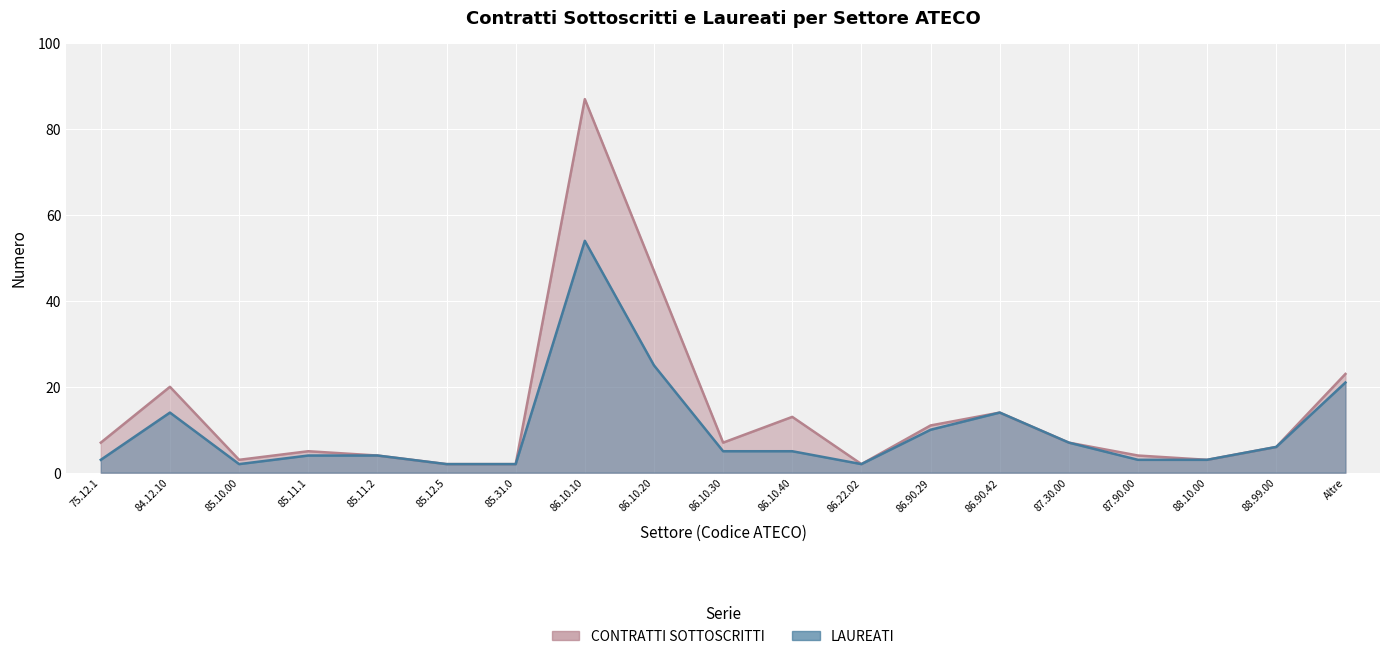

What position from the right is 85.11.2?

15